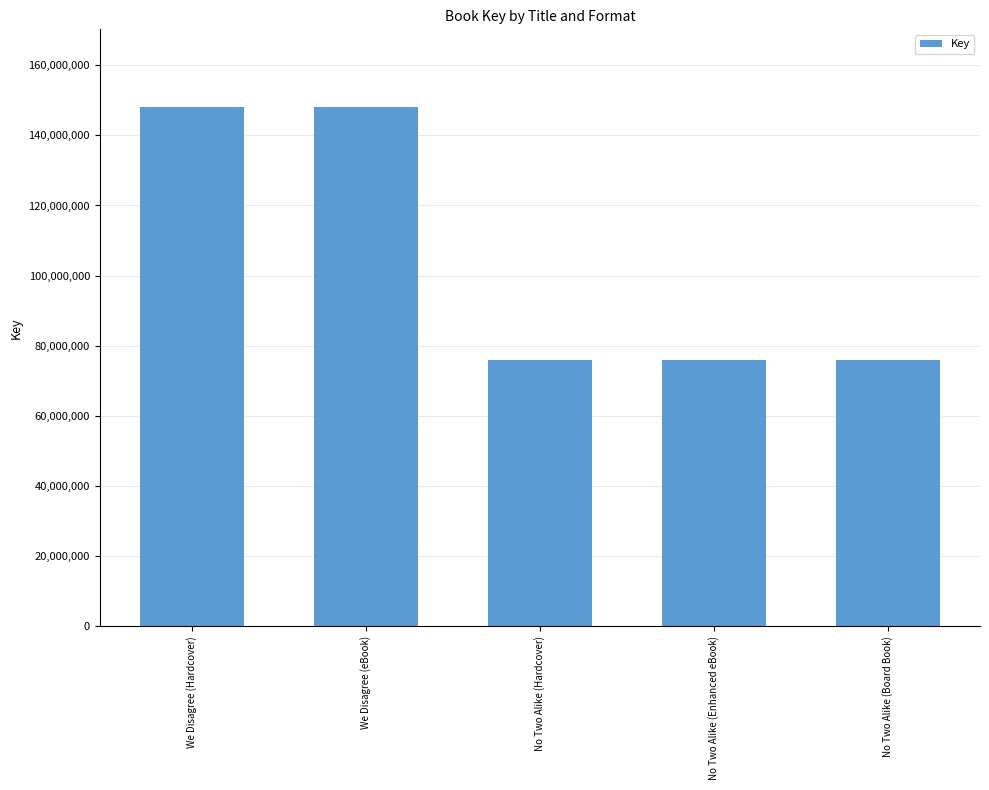

What is the value of the 3rd bar from the left?

75898495